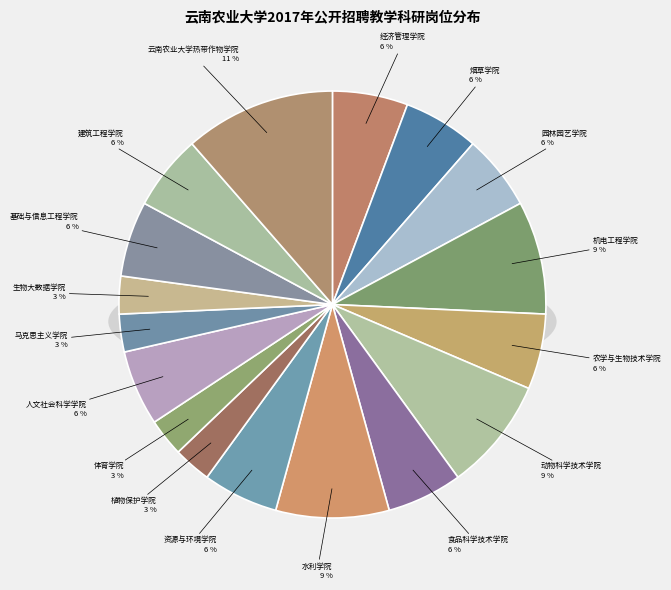

Combined, what portion of the pie is 园林园艺学院 and 云南农业大学热带作物学院?

17.1%